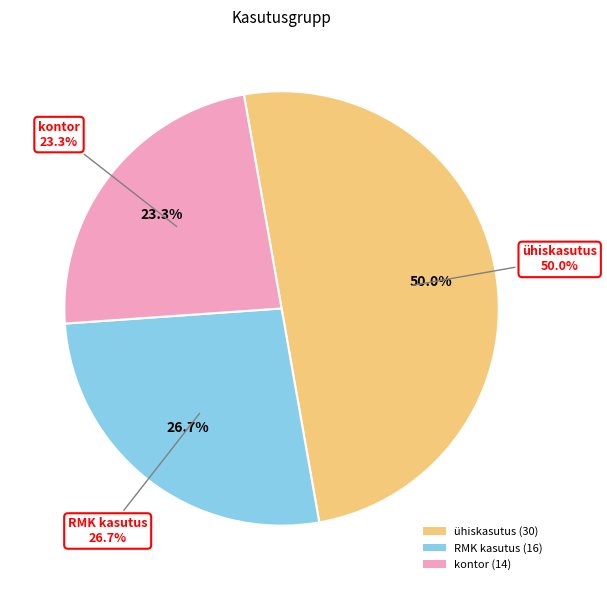

Count the number of slices in the pie.

3